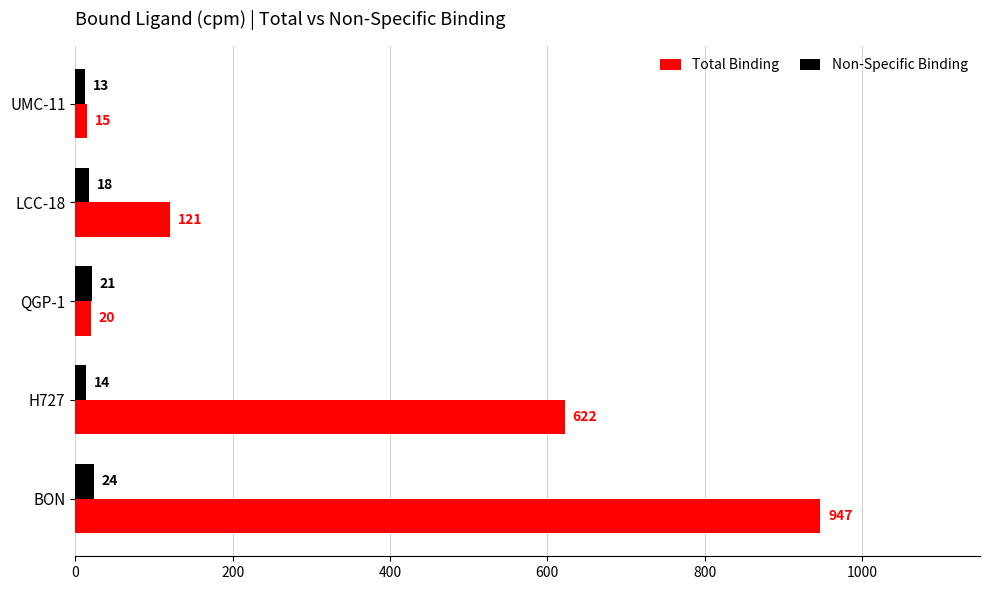

Rank the series by their average value, from highest to lowest.

Total Binding, Non-Specific Binding